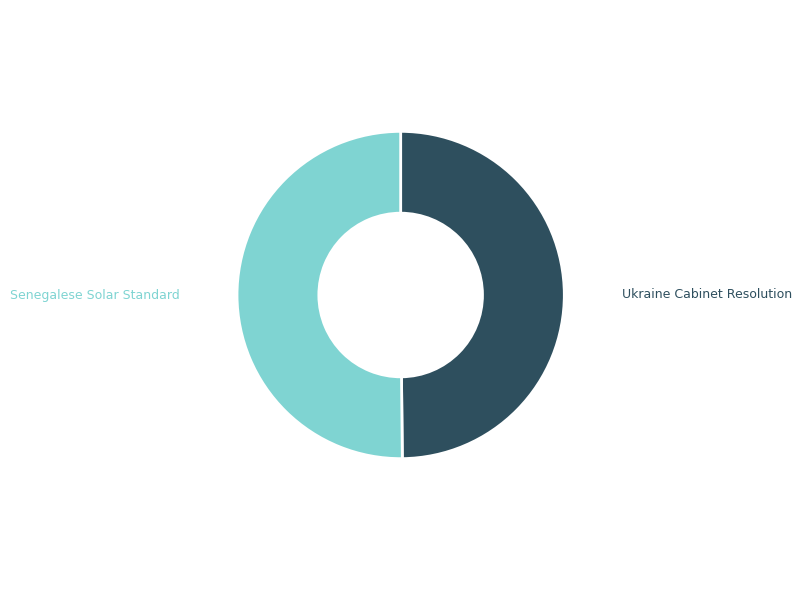

Do Senegalese Solar Standard and Ukraine Cabinet Resolution together represent more than half of the pie?

Yes